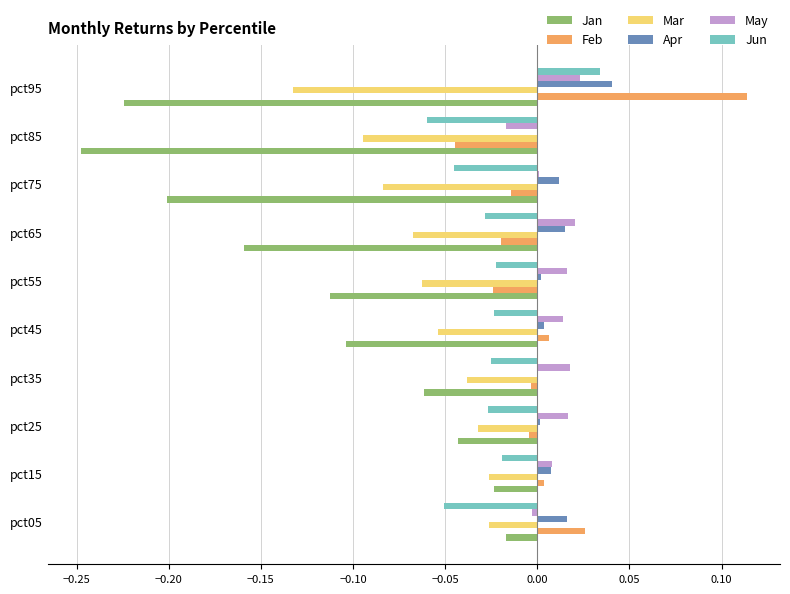

Which label corresponds to the largest value in the chart?

pct95